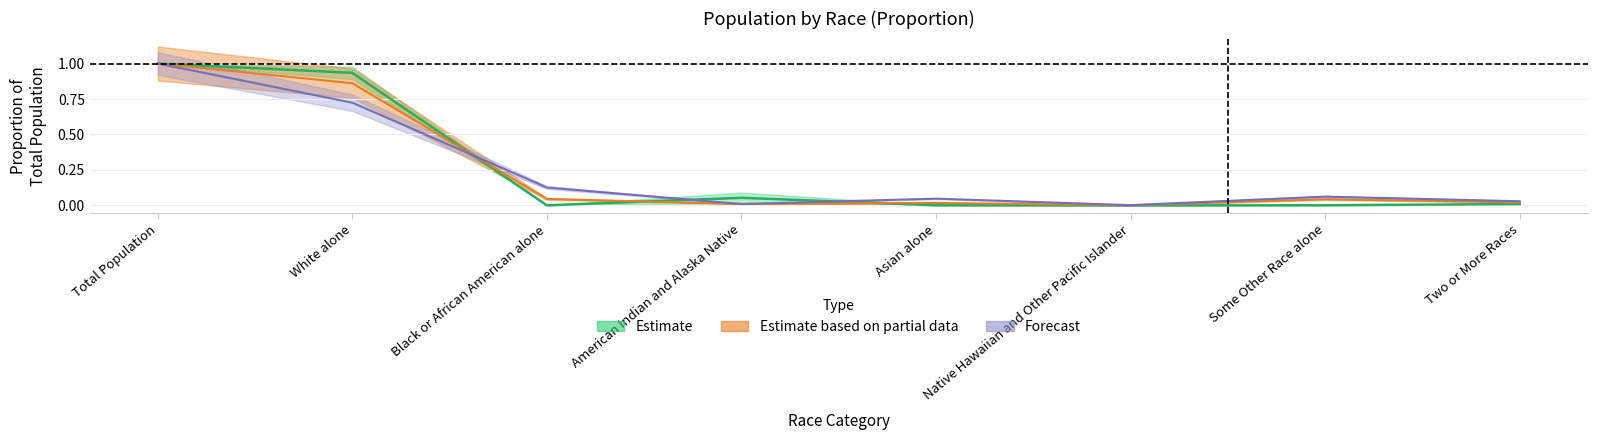

At which category is the sum across all series the highest?

Total Population